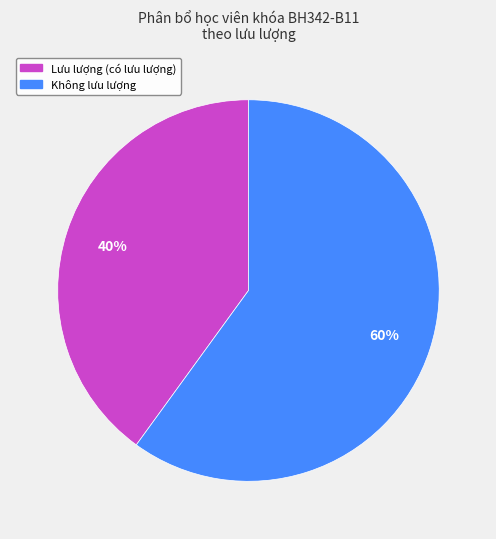

Does any single category account for the majority?

Yes